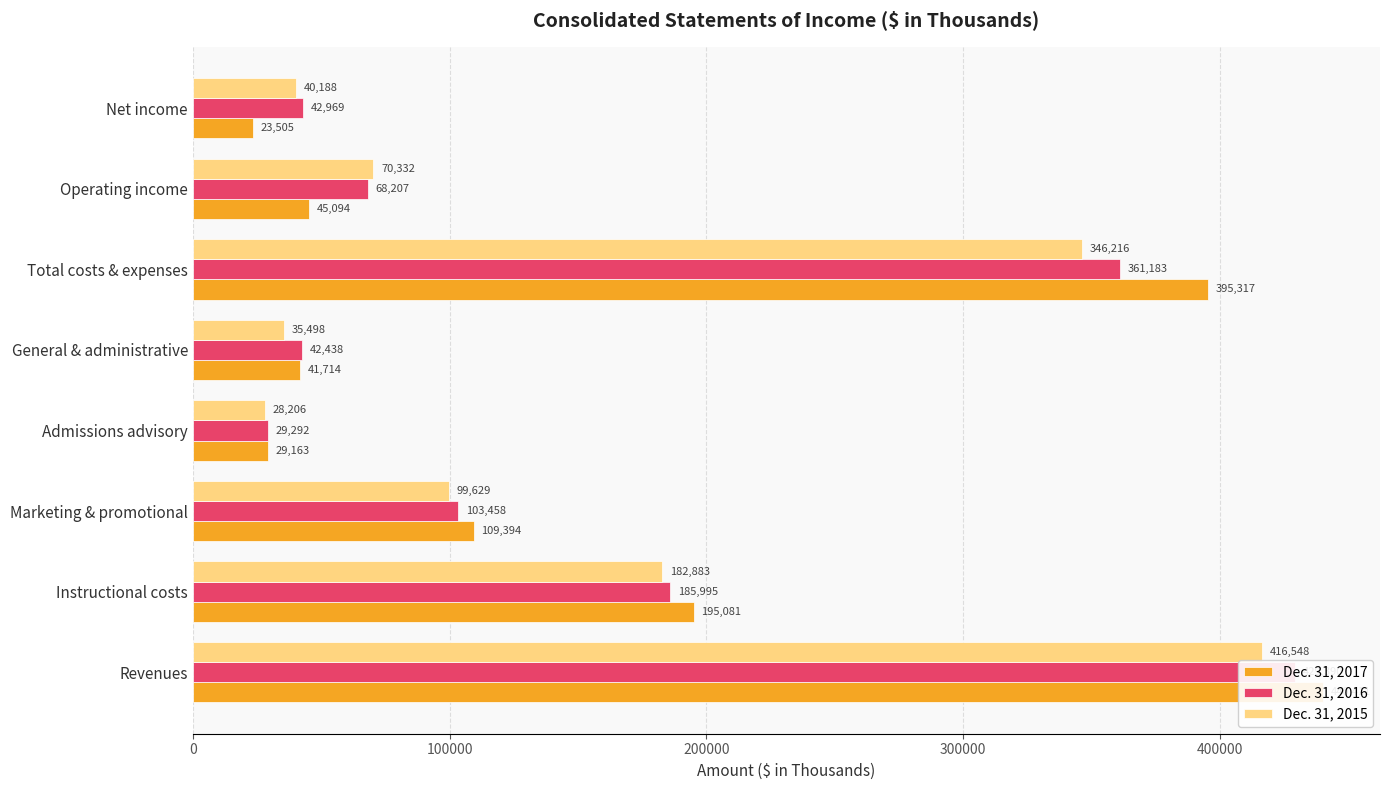

How many data points in Dec. 31, 2017 are less than 109394?

4